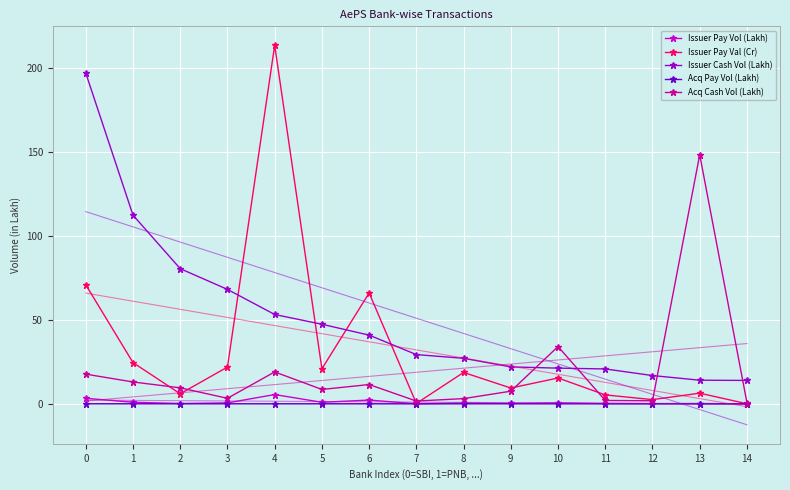

How many categories are shown in the chart?

15